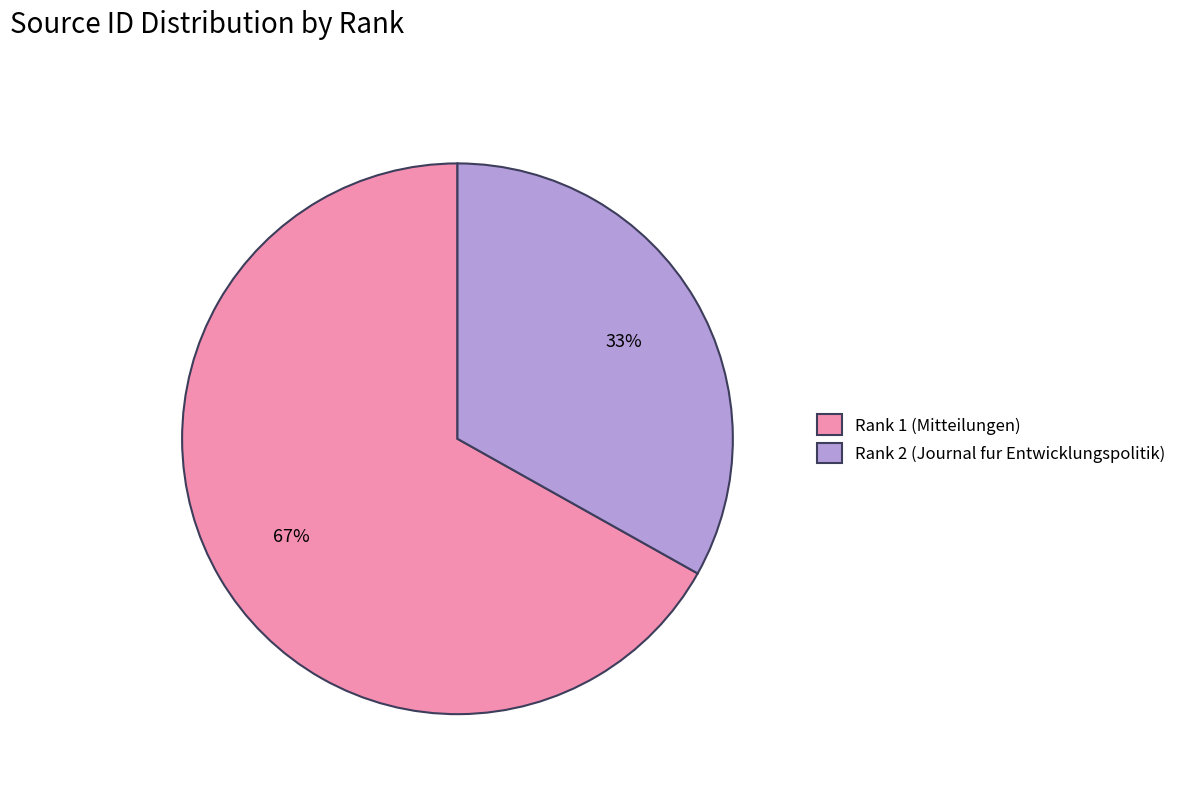

Do Rank 2 (Journal fur Entwicklungspolitik) and Rank 1 (Mitteilungen) together represent more than half of the pie?

Yes